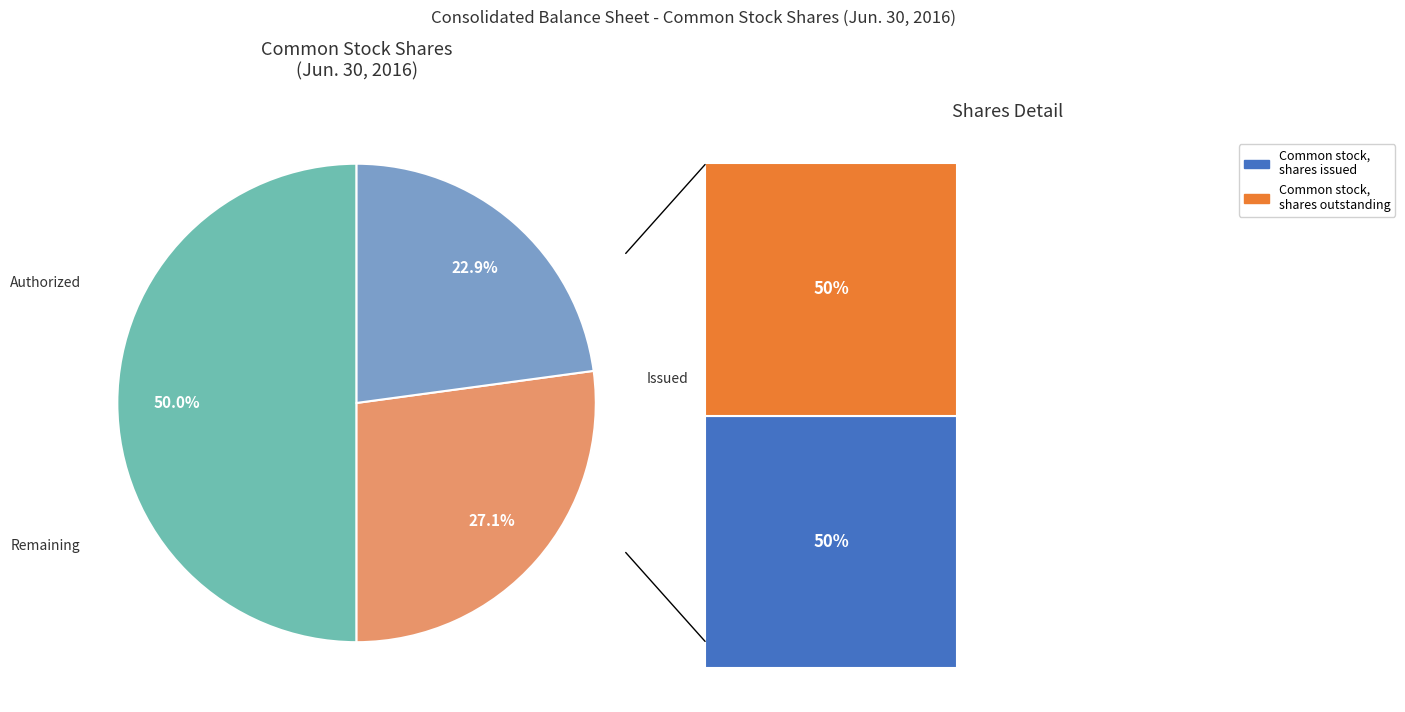

What is the smallest slice in the pie chart?

Common stock, shares issued